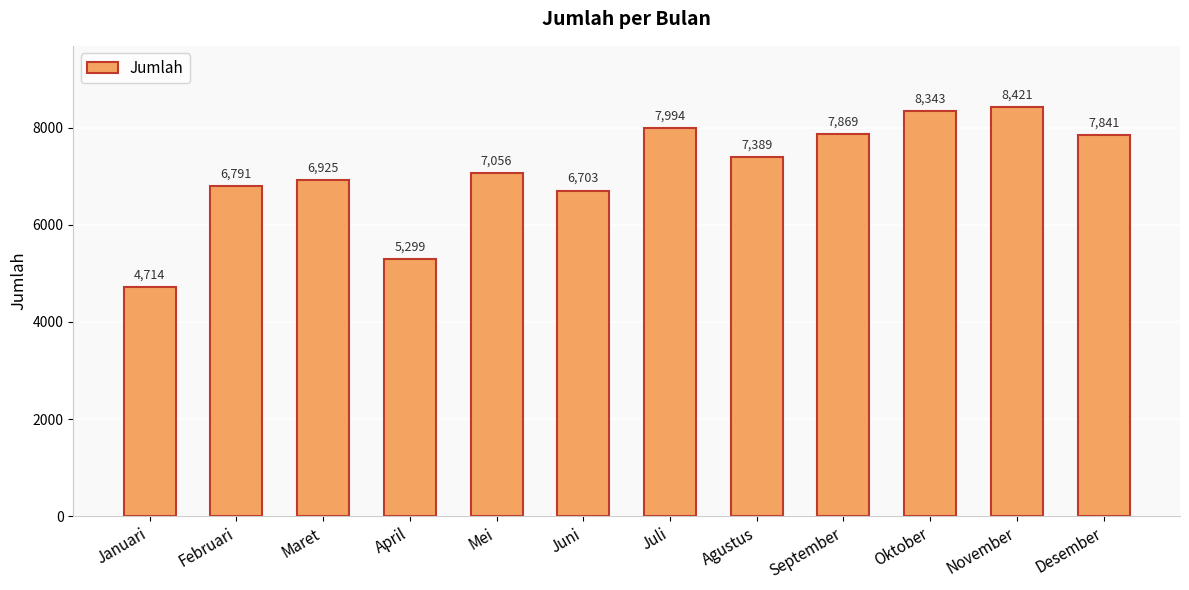

What is the label of the 9th bar from the right?

April